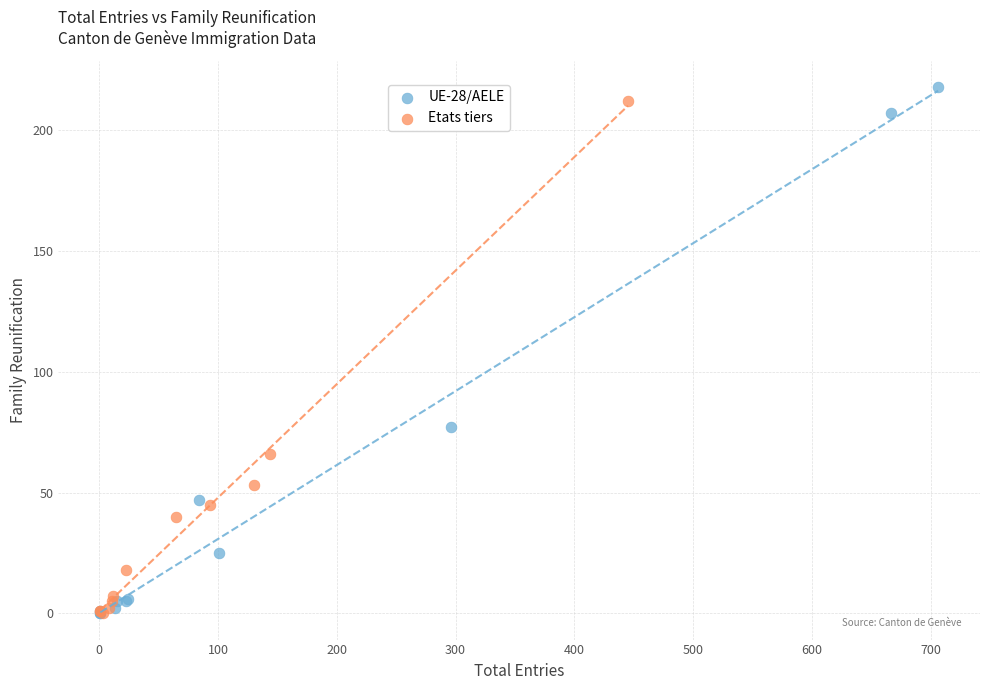

Which series has the widest spread of Y values?

UE-28/AELE